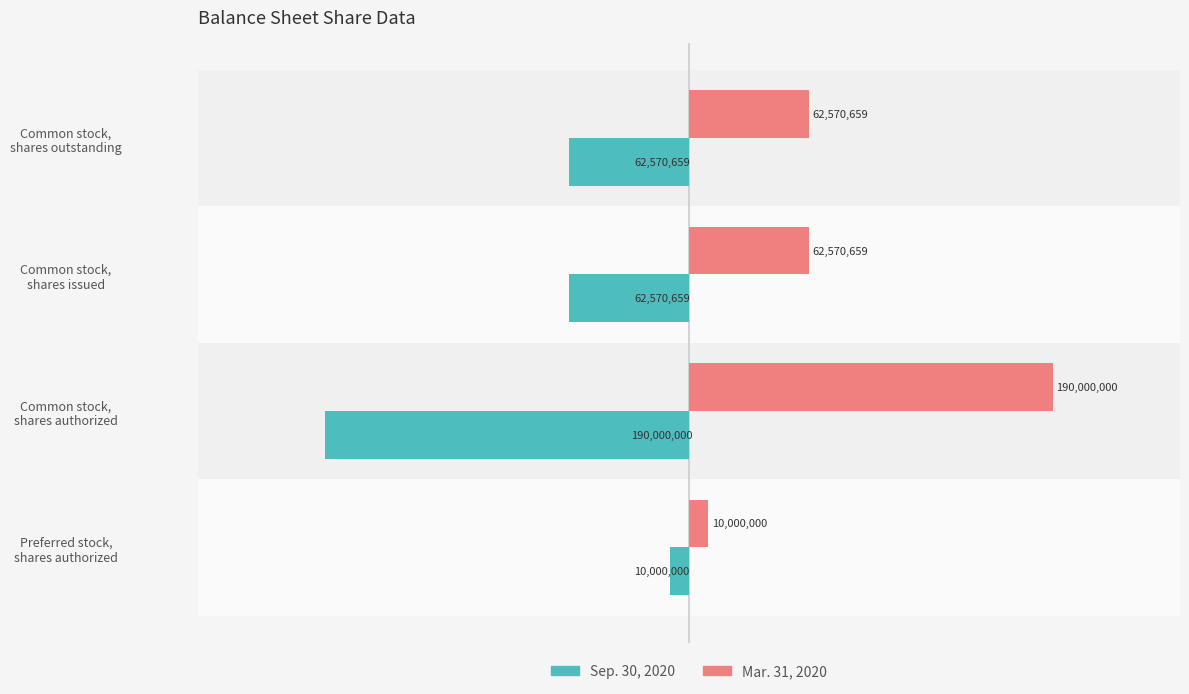

Count the Sep. 30, 2020 values in the range -62570659 to -10000000.

3